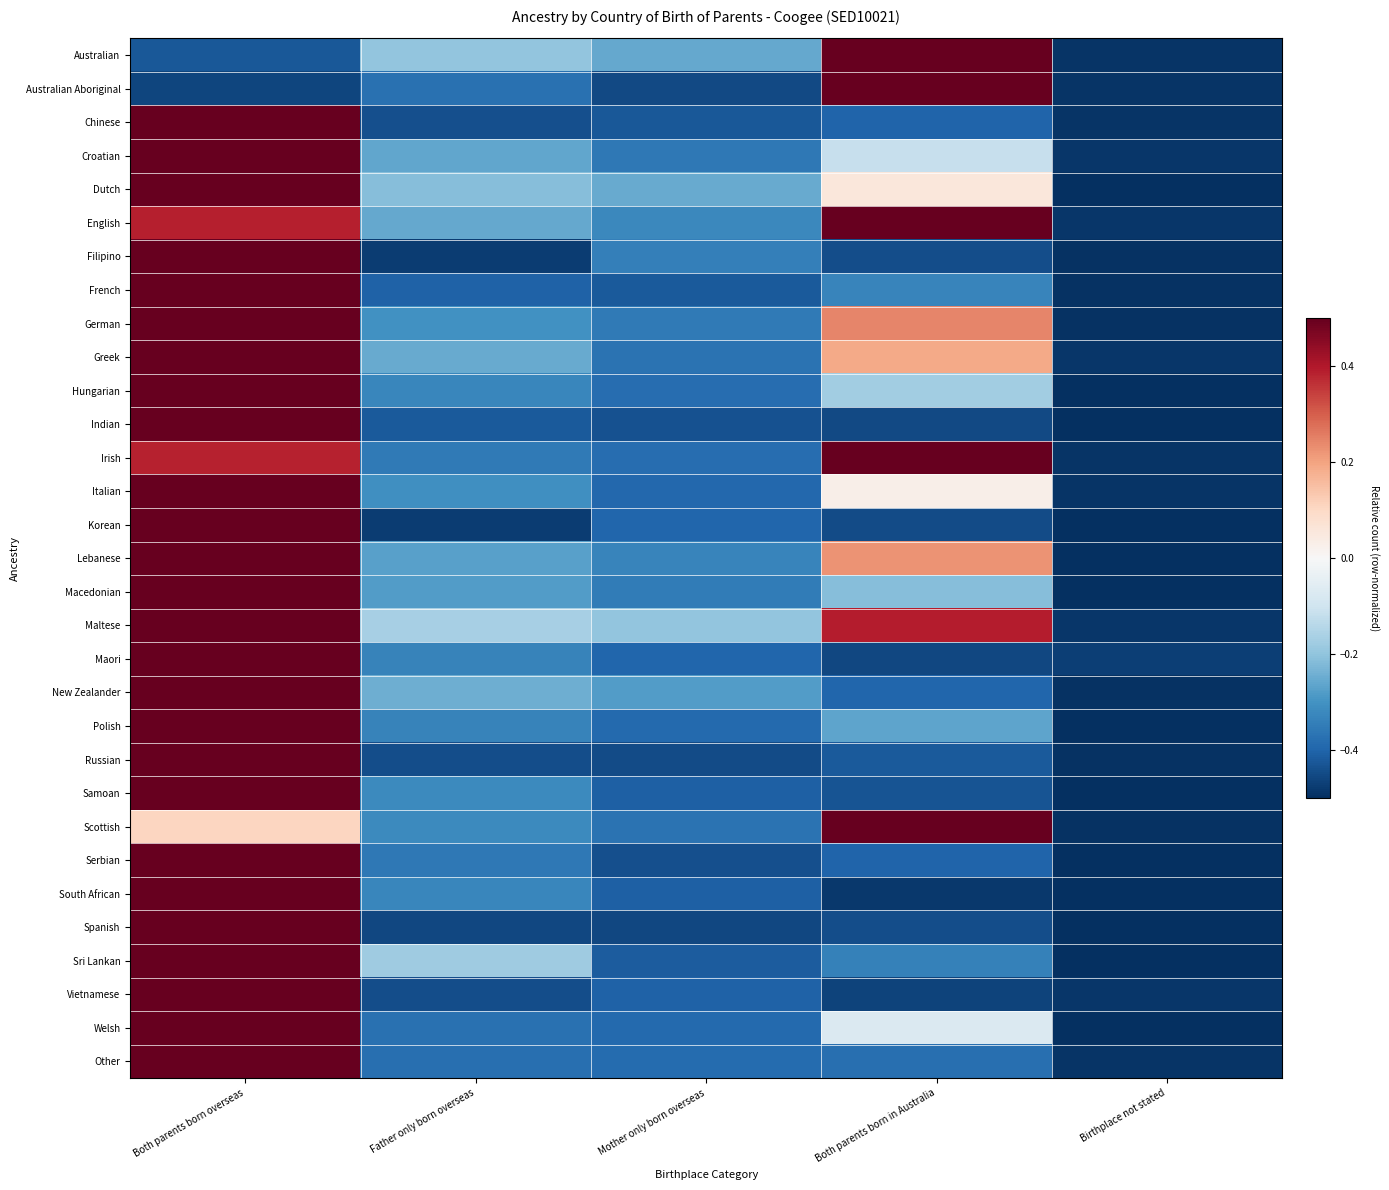

Reading right to left, transcribe all the data shown in this chart.

Australian: Birthplace not stated=-0.5	Both parents born in Australia=0.5	Mother only born overseas=-0.3	Father only born overseas=-0.2	Both parents born overseas=-0.4
Australian Aboriginal: Birthplace not stated=-0.5	Both parents born in Australia=0.5	Mother only born overseas=-0.5	Father only born overseas=-0.4	Both parents born overseas=-0.5
Chinese: Birthplace not stated=-0.5	Both parents born in Australia=-0.4	Mother only born overseas=-0.4	Father only born overseas=-0.4	Both parents born overseas=0.5
Croatian: Birthplace not stated=-0.5	Both parents born in Australia=-0.1	Mother only born overseas=-0.4	Father only born overseas=-0.3	Both parents born overseas=0.5
Dutch: Birthplace not stated=-0.5	Both parents born in Australia=0.1	Mother only born overseas=-0.3	Father only born overseas=-0.2	Both parents born overseas=0.5
English: Birthplace not stated=-0.5	Both parents born in Australia=0.5	Mother only born overseas=-0.3	Father only born overseas=-0.3	Both parents born overseas=0.4
Filipino: Birthplace not stated=-0.5	Both parents born in Australia=-0.4	Mother only born overseas=-0.3	Father only born overseas=-0.5	Both parents born overseas=0.5
French: Birthplace not stated=-0.5	Both parents born in Australia=-0.3	Mother only born overseas=-0.4	Father only born overseas=-0.4	Both parents born overseas=0.5
German: Birthplace not stated=-0.5	Both parents born in Australia=0.2	Mother only born overseas=-0.4	Father only born overseas=-0.3	Both parents born overseas=0.5
Greek: Birthplace not stated=-0.5	Both parents born in Australia=0.2	Mother only born overseas=-0.4	Father only born overseas=-0.3	Both parents born overseas=0.5
Hungarian: Birthplace not stated=-0.5	Both parents born in Australia=-0.2	Mother only born overseas=-0.4	Father only born overseas=-0.3	Both parents born overseas=0.5
Indian: Birthplace not stated=-0.5	Both parents born in Australia=-0.5	Mother only born overseas=-0.4	Father only born overseas=-0.4	Both parents born overseas=0.5
Irish: Birthplace not stated=-0.5	Both parents born in Australia=0.5	Mother only born overseas=-0.4	Father only born overseas=-0.4	Both parents born overseas=0.4
Italian: Birthplace not stated=-0.5	Both parents born in Australia=0.0	Mother only born overseas=-0.4	Father only born overseas=-0.3	Both parents born overseas=0.5
Korean: Birthplace not stated=-0.5	Both parents born in Australia=-0.4	Mother only born overseas=-0.4	Father only born overseas=-0.5	Both parents born overseas=0.5
Lebanese: Birthplace not stated=-0.5	Both parents born in Australia=0.2	Mother only born overseas=-0.3	Father only born overseas=-0.3	Both parents born overseas=0.5
Macedonian: Birthplace not stated=-0.5	Both parents born in Australia=-0.2	Mother only born overseas=-0.3	Father only born overseas=-0.3	Both parents born overseas=0.5
Maltese: Birthplace not stated=-0.5	Both parents born in Australia=0.4	Mother only born overseas=-0.2	Father only born overseas=-0.2	Both parents born overseas=0.5
Maori: Birthplace not stated=-0.5	Both parents born in Australia=-0.5	Mother only born overseas=-0.4	Father only born overseas=-0.3	Both parents born overseas=0.5
New Zealander: Birthplace not stated=-0.5	Both parents born in Australia=-0.4	Mother only born overseas=-0.3	Father only born overseas=-0.2	Both parents born overseas=0.5
Polish: Birthplace not stated=-0.5	Both parents born in Australia=-0.3	Mother only born overseas=-0.4	Father only born overseas=-0.3	Both parents born overseas=0.5
Russian: Birthplace not stated=-0.5	Both parents born in Australia=-0.4	Mother only born overseas=-0.4	Father only born overseas=-0.4	Both parents born overseas=0.5
Samoan: Birthplace not stated=-0.5	Both parents born in Australia=-0.4	Mother only born overseas=-0.4	Father only born overseas=-0.3	Both parents born overseas=0.5
Scottish: Birthplace not stated=-0.5	Both parents born in Australia=0.5	Mother only born overseas=-0.4	Father only born overseas=-0.3	Both parents born overseas=0.1
Serbian: Birthplace not stated=-0.5	Both parents born in Australia=-0.4	Mother only born overseas=-0.4	Father only born overseas=-0.4	Both parents born overseas=0.5
South African: Birthplace not stated=-0.5	Both parents born in Australia=-0.5	Mother only born overseas=-0.4	Father only born overseas=-0.3	Both parents born overseas=0.5
Spanish: Birthplace not stated=-0.5	Both parents born in Australia=-0.4	Mother only born overseas=-0.5	Father only born overseas=-0.5	Both parents born overseas=0.5
Sri Lankan: Birthplace not stated=-0.5	Both parents born in Australia=-0.3	Mother only born overseas=-0.4	Father only born overseas=-0.2	Both parents born overseas=0.5
Vietnamese: Birthplace not stated=-0.5	Both parents born in Australia=-0.5	Mother only born overseas=-0.4	Father only born overseas=-0.4	Both parents born overseas=0.5
Welsh: Birthplace not stated=-0.5	Both parents born in Australia=-0.1	Mother only born overseas=-0.4	Father only born overseas=-0.4	Both parents born overseas=0.5
Other: Birthplace not stated=-0.5	Both parents born in Australia=-0.4	Mother only born overseas=-0.4	Father only born overseas=-0.4	Both parents born overseas=0.5